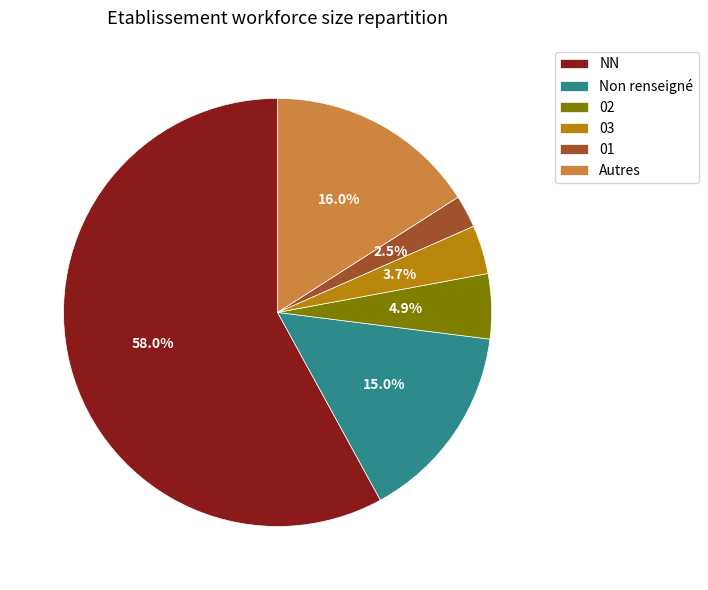

What percentage do Non renseigné and Autres together represent?

31.0%